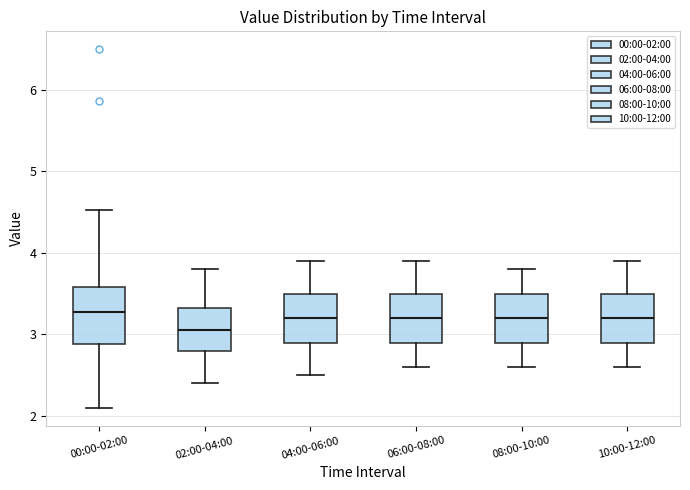

Reading left to right, read every box against the y-axis: the position of its median line, the range the box covers, and the ends of its whiskers. The values are not printed on the chart, so give them approximately, as read against the axis.

00:00-02:00: median 3.3, box 2.9 to 3.6, whiskers 2.1 to 4.5
02:00-04:00: median 3.1, box 2.8 to 3.3, whiskers 2.4 to 3.8
04:00-06:00: median 3.2, box 2.9 to 3.5, whiskers 2.5 to 3.9
06:00-08:00: median 3.2, box 2.9 to 3.5, whiskers 2.6 to 3.9
08:00-10:00: median 3.2, box 2.9 to 3.5, whiskers 2.6 to 3.8
10:00-12:00: median 3.2, box 2.9 to 3.5, whiskers 2.6 to 3.9